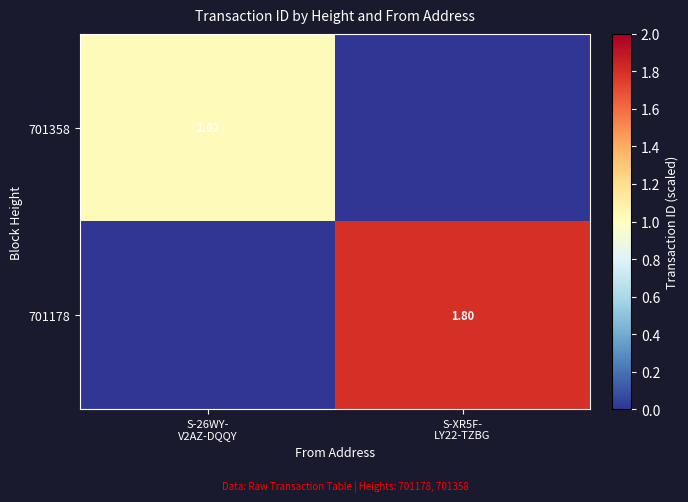

What is the difference between the maximum and minimum values in the 701178 series?

1.8